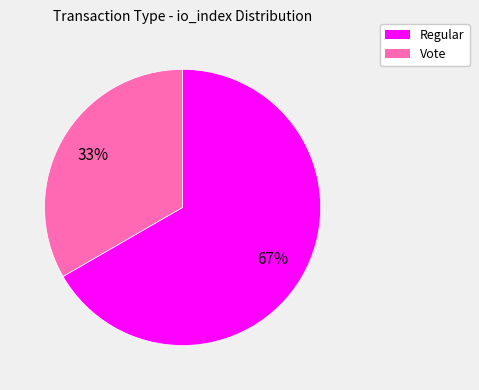

To the nearest percent, what percentage of the pie is Regular?

67%